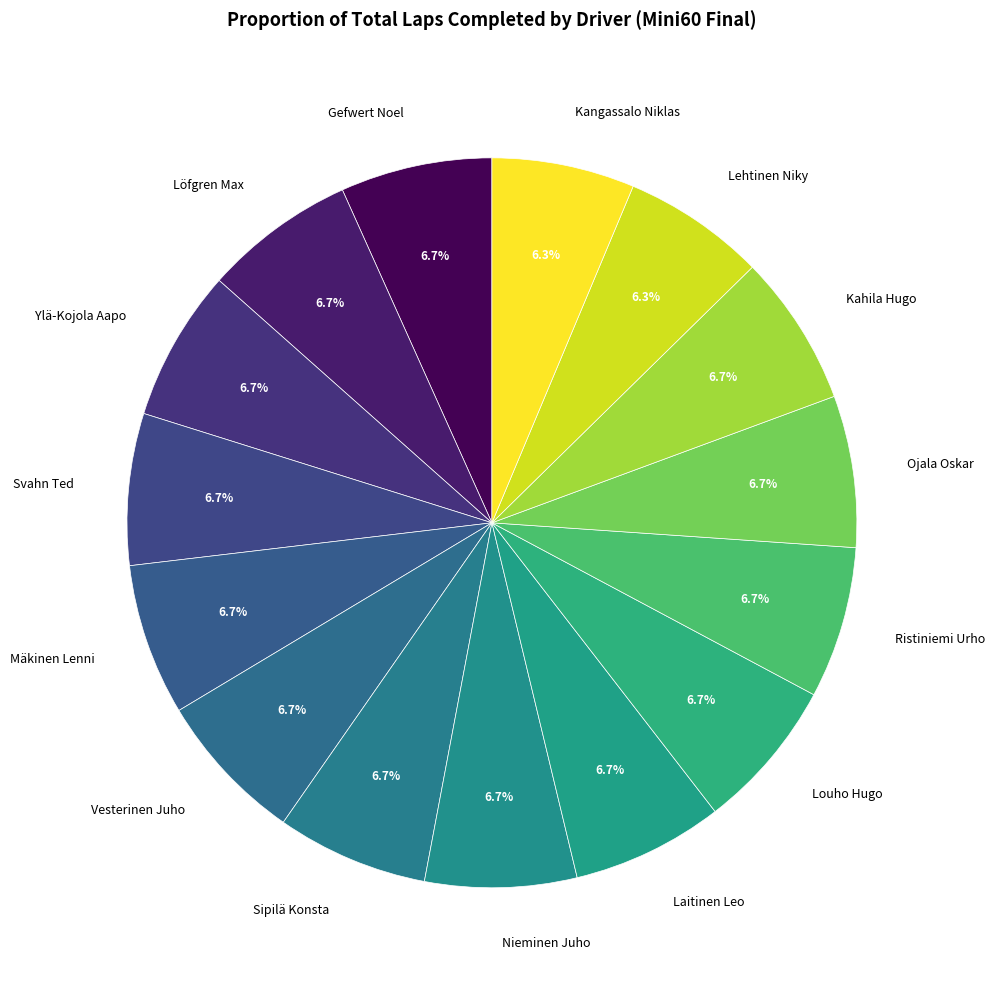

True or false: Löfgren Max accounts for 7% of the total.

True